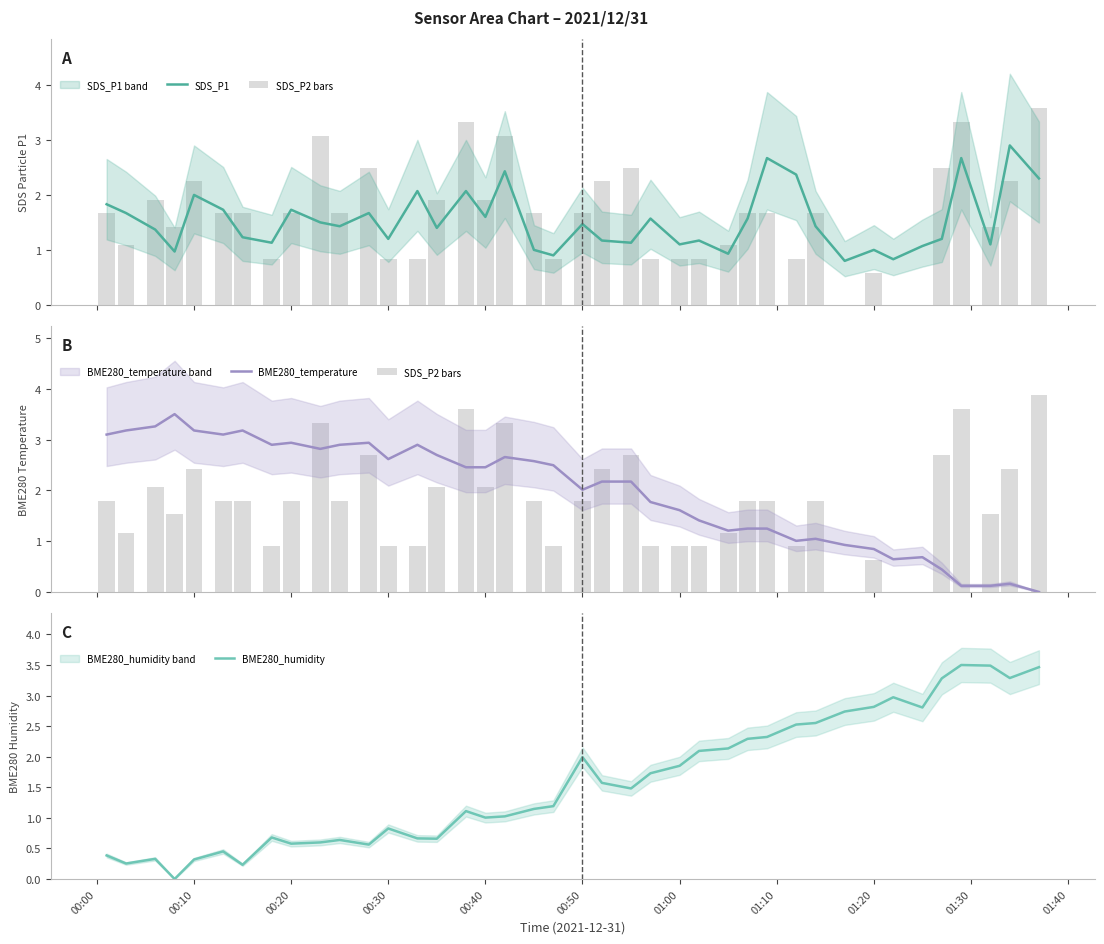

What is the maximum value for BME280_humidity?

3.5